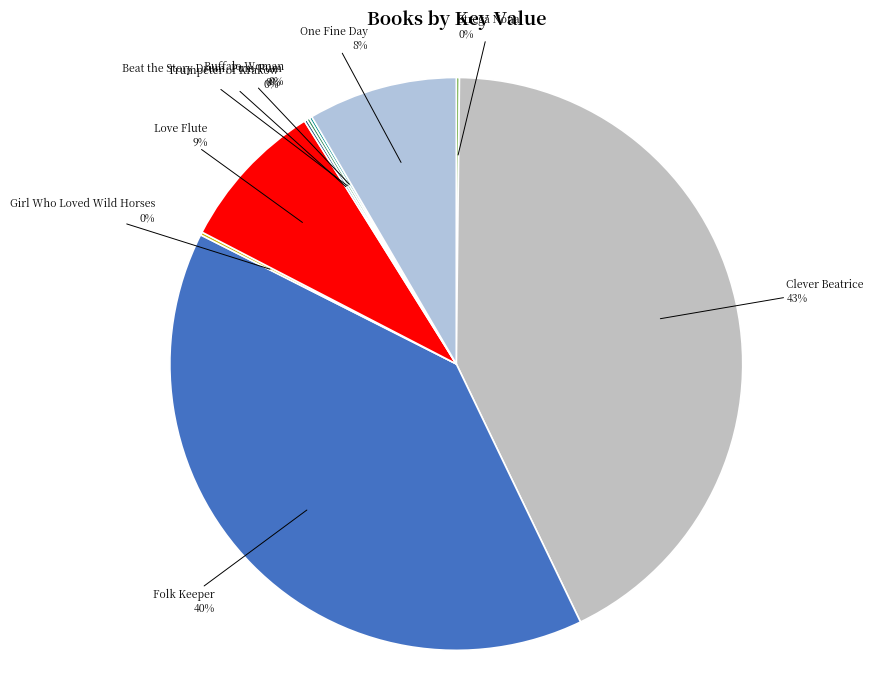

Is it true that Love Flute is 9% of the pie?

True